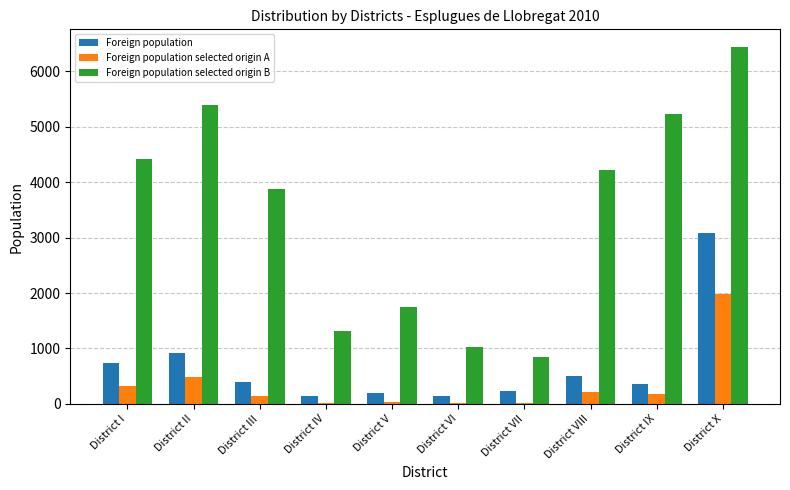

What is the sum of the Foreign population selected origin A values at District I and District X?

2310